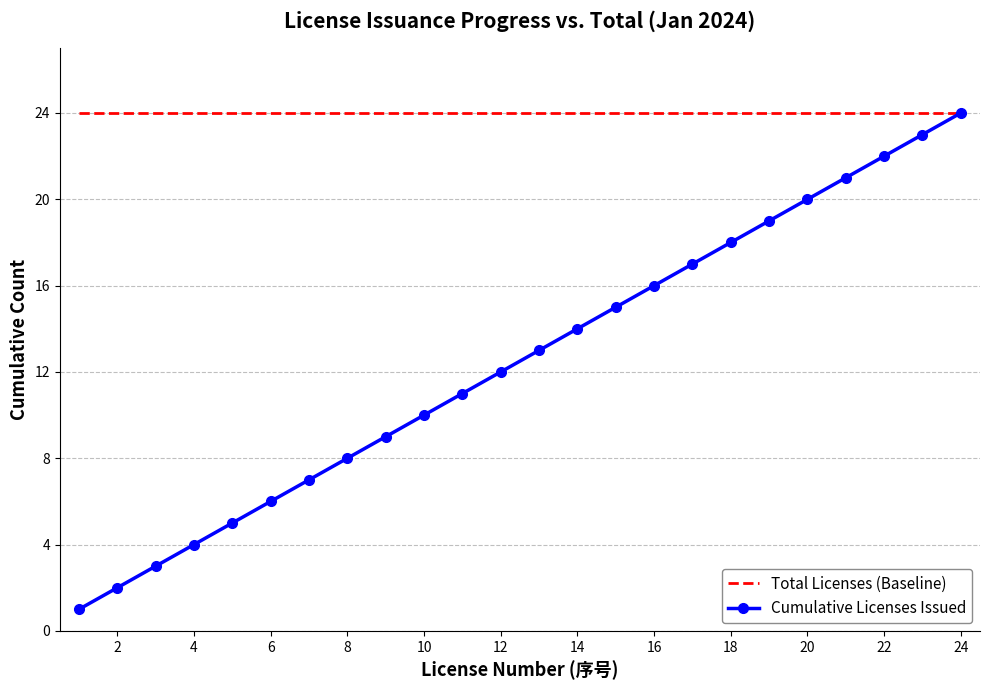

Which series has the widest spread of values?

Cumulative Licenses Issued